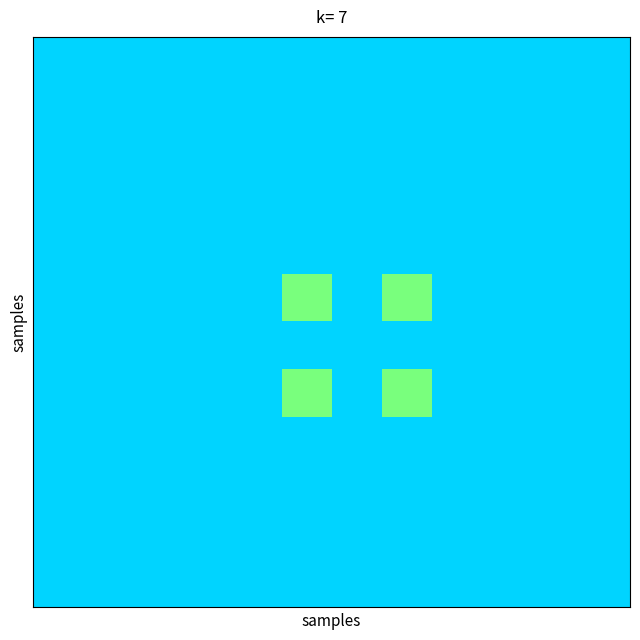

At which category is the sum across all series the highest?

5